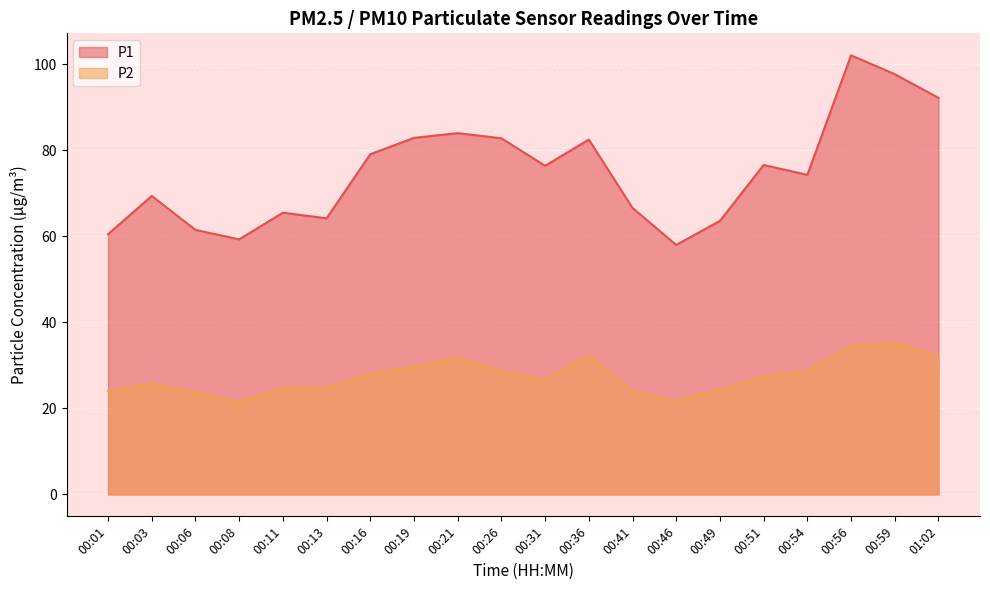

Where is the first local minimum for P2?

00:08